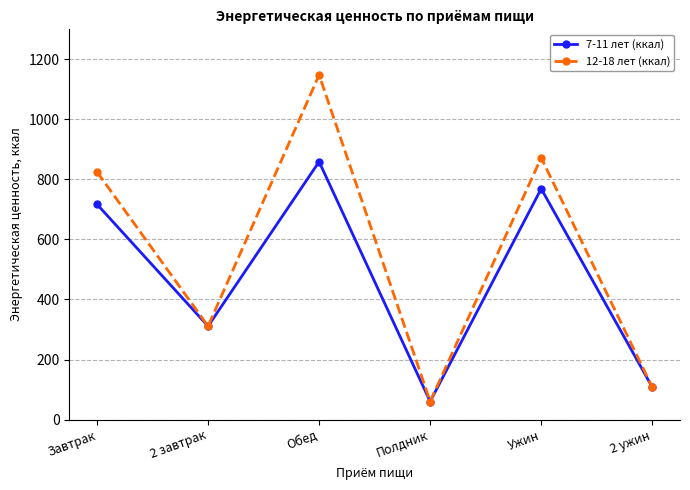

Is the value of 7-11 лет (ккал) at Завтрак greater than the value of 12-18 лет (ккал) at Завтрак?

No